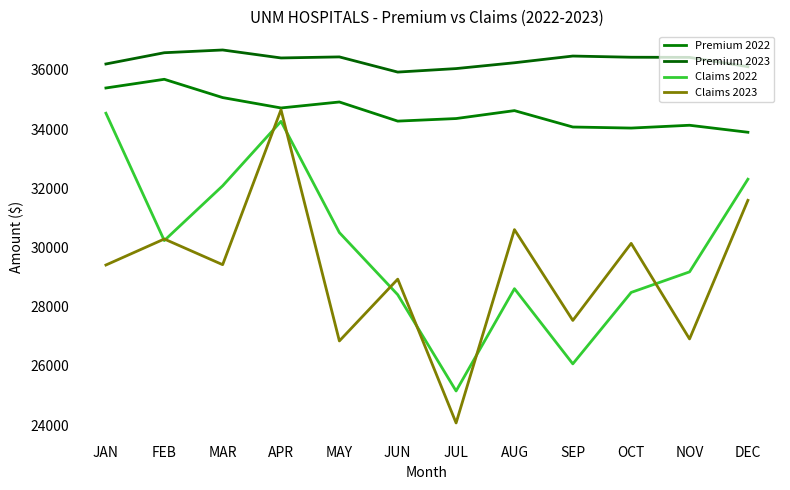

Reading left to right, list all the values displayed in this chart.

Premium 2022: 35388.0	35681.8	35063.9	34713.2	34915.0	34268.9	34355.6	34623.4	34069.8	34034.1	34128.8	33892.2
Premium 2023: 36198.8	36579.2	36672.0	36402.6	36438.1	35925.2	36043.5	36240.4	36467.2	36426.8	36422.2	36108.1
Claims 2022: 34535.6	30233.5	32083.2	34260.2	30503.4	28404.4	25152.3	28607.7	26068.0	28481.4	29175.6	32306.3
Claims 2023: 29407.7	30286.0	29418.8	34652.8	26842.0	28930.0	24072.5	30603.3	27535.4	30138.6	26910.0	31592.9